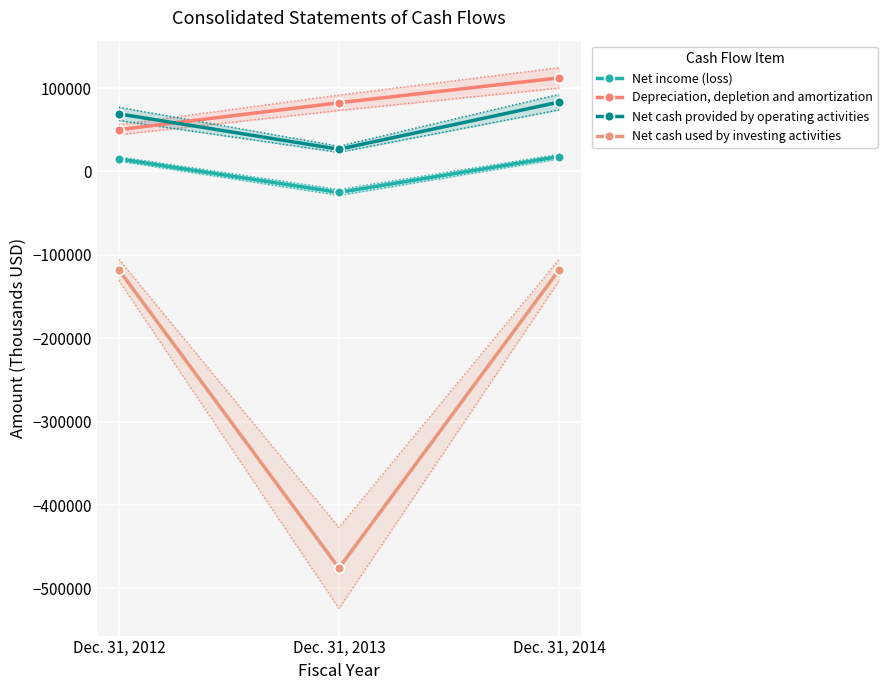

What is the value of the Net income (loss) point at the 1st from the left?

14954